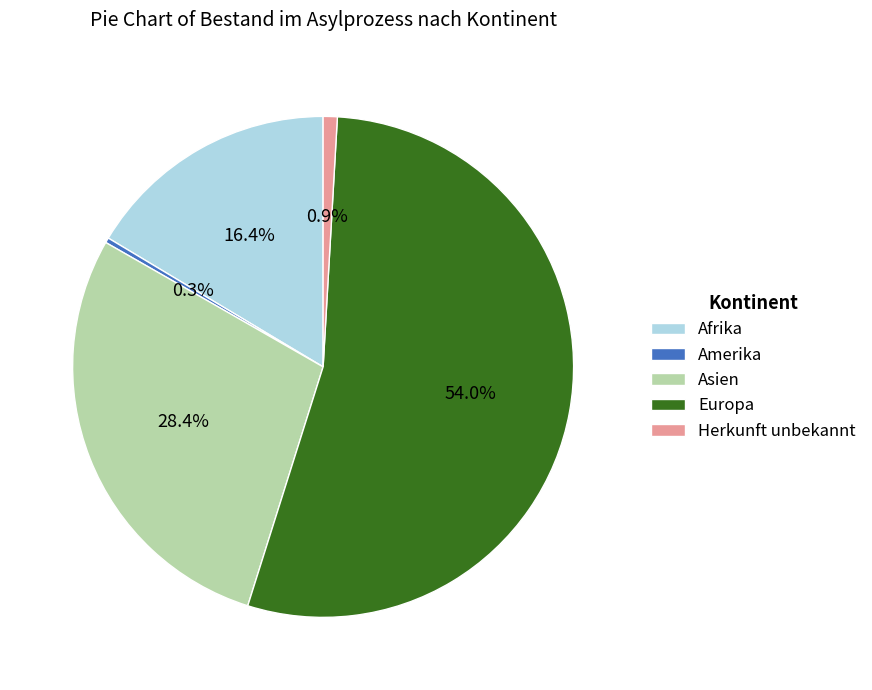

True or false: Asien accounts for 41% of the total.

False